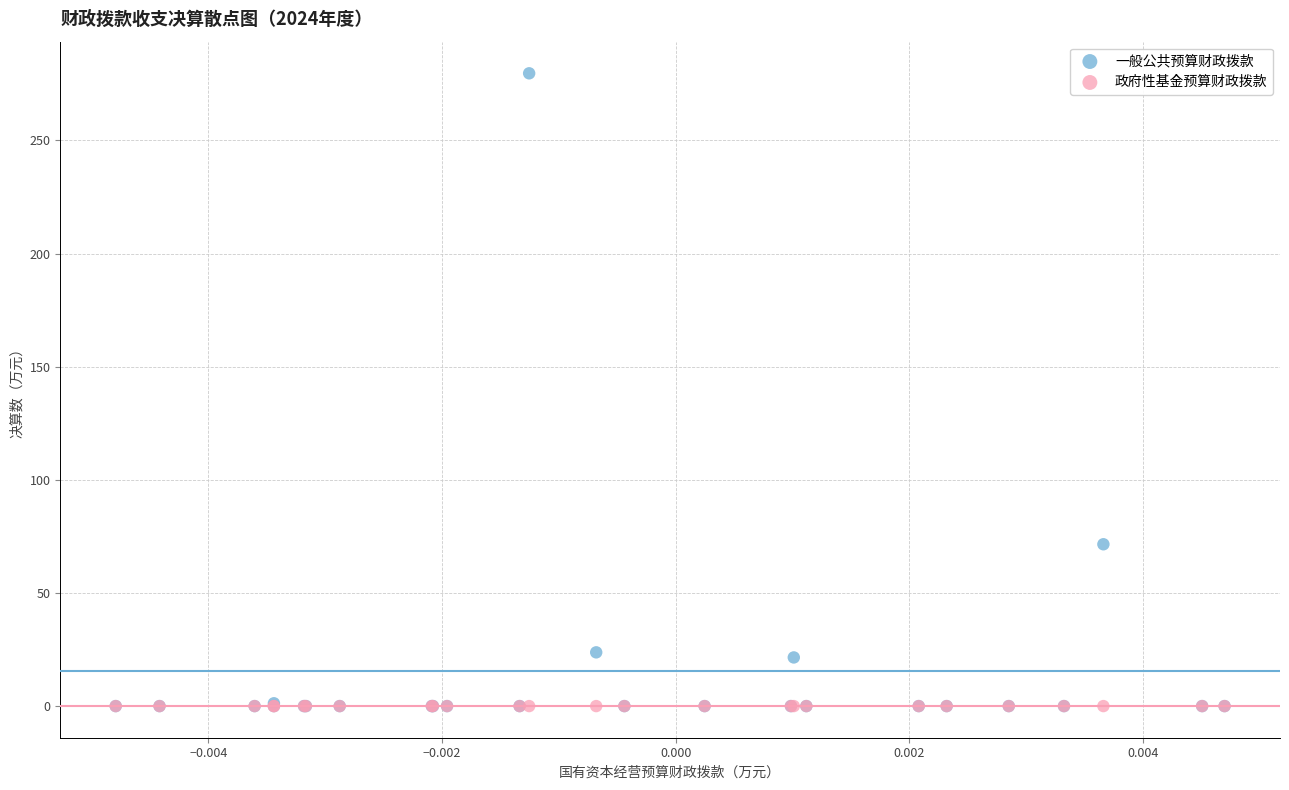

Across all series, what Y value is closest to 139?

71.5